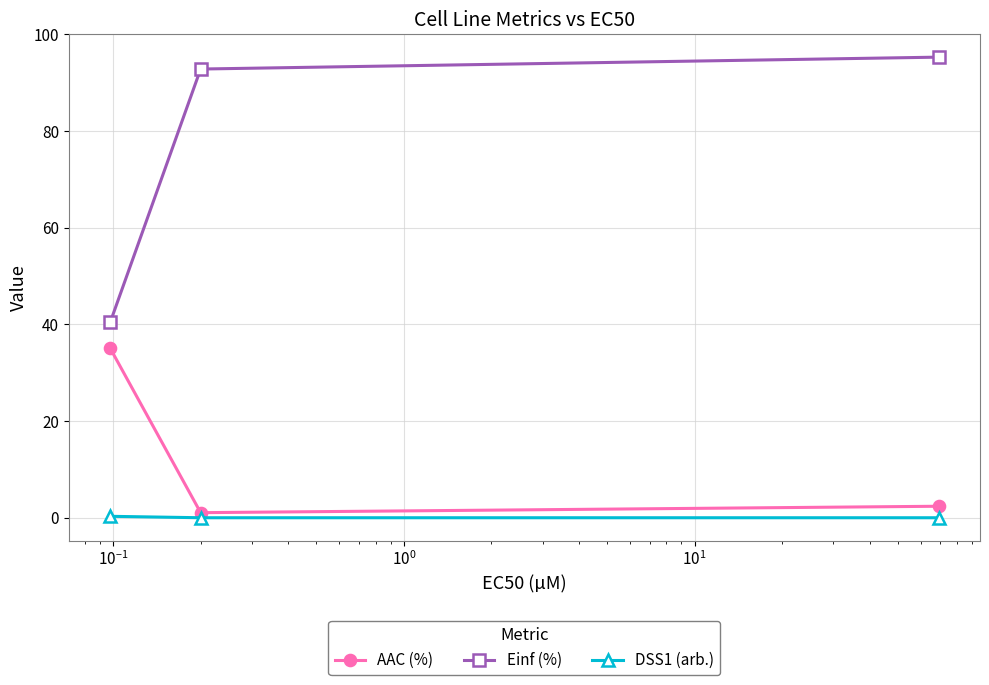

Does the chart have visible grid lines?

Yes